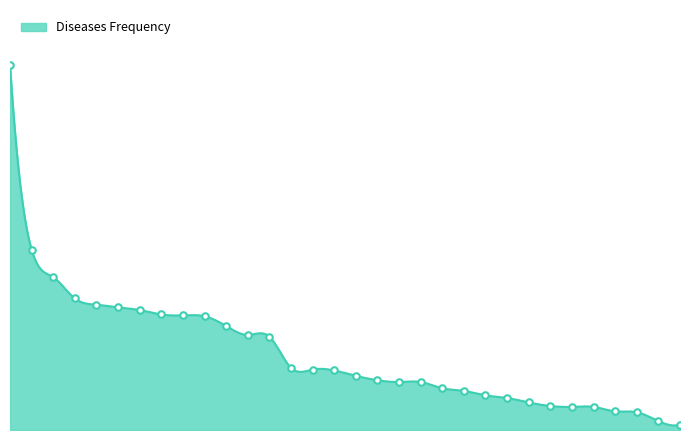

What is the ratio of the value at MAP1B to the value at STMN1?

0.2